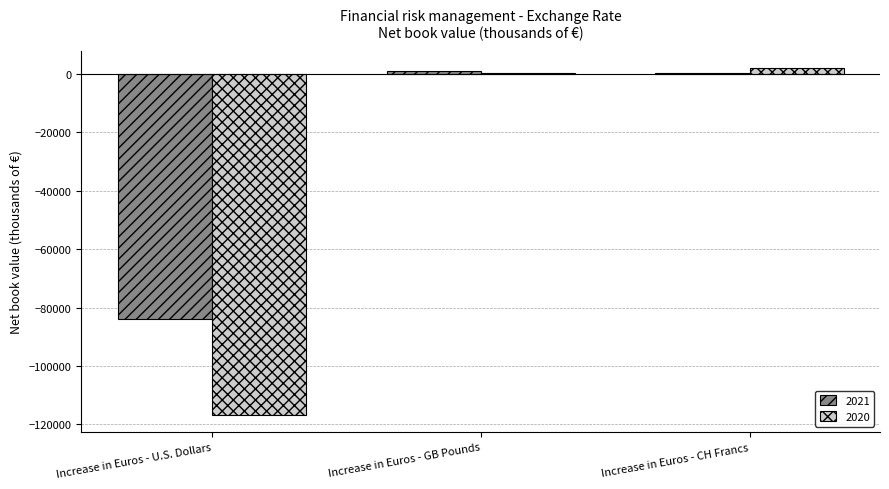

What is the spread (max minus min) of values at Increase in Euros - CH Francs?

1780